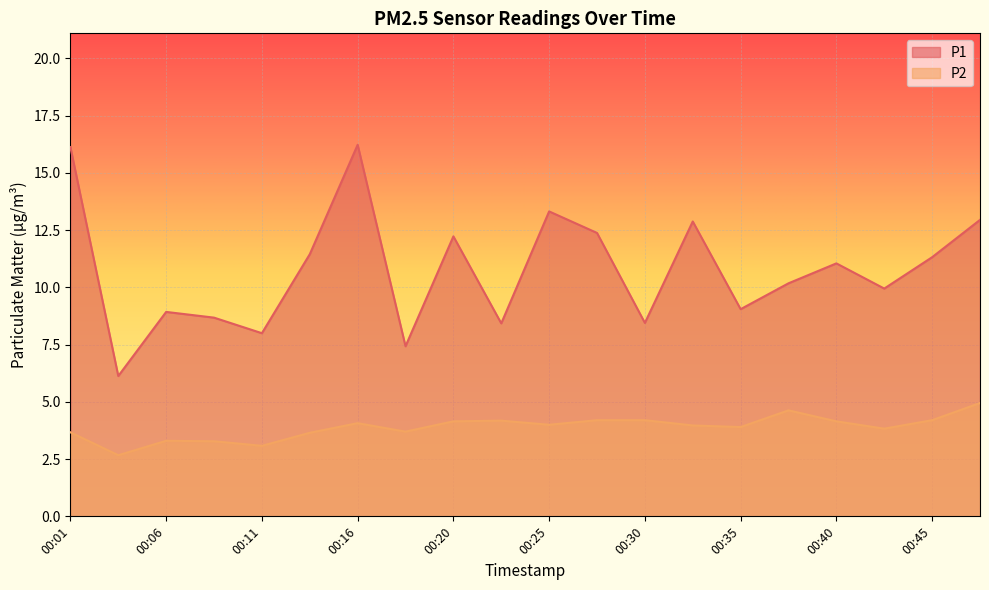

Which has a higher value, 00:37 or 00:23?

00:37